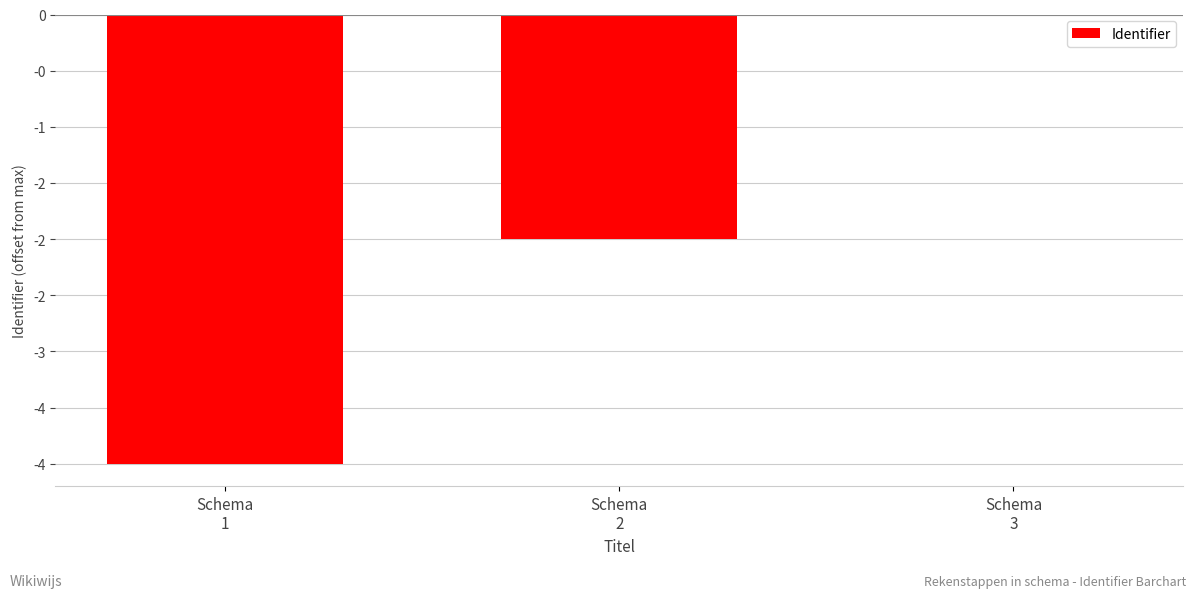

At which label is the value closest to -2?

Schema
2